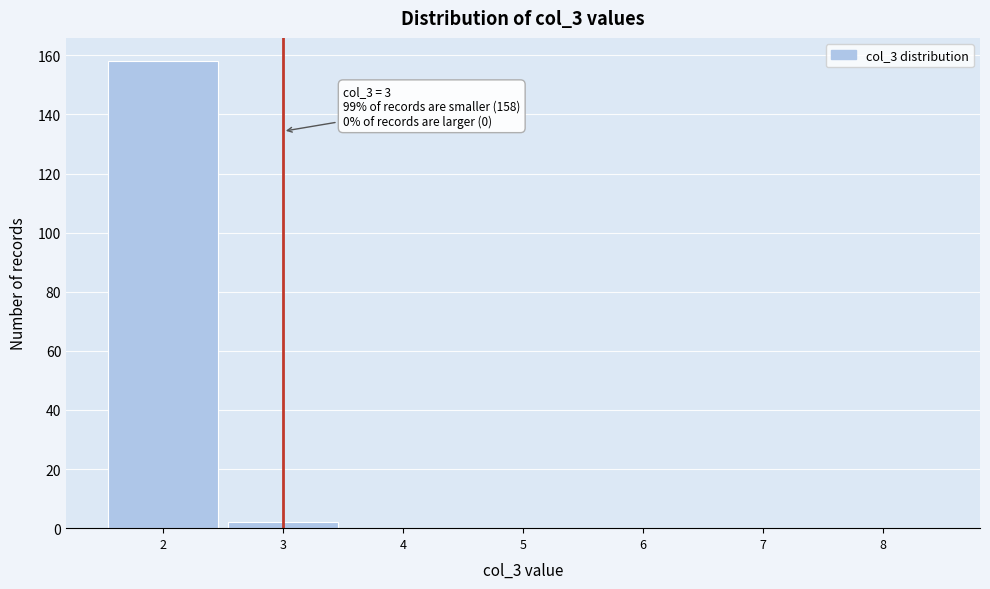

Over which range of the x-axis is the bar tallest?

1.5 to 2.5